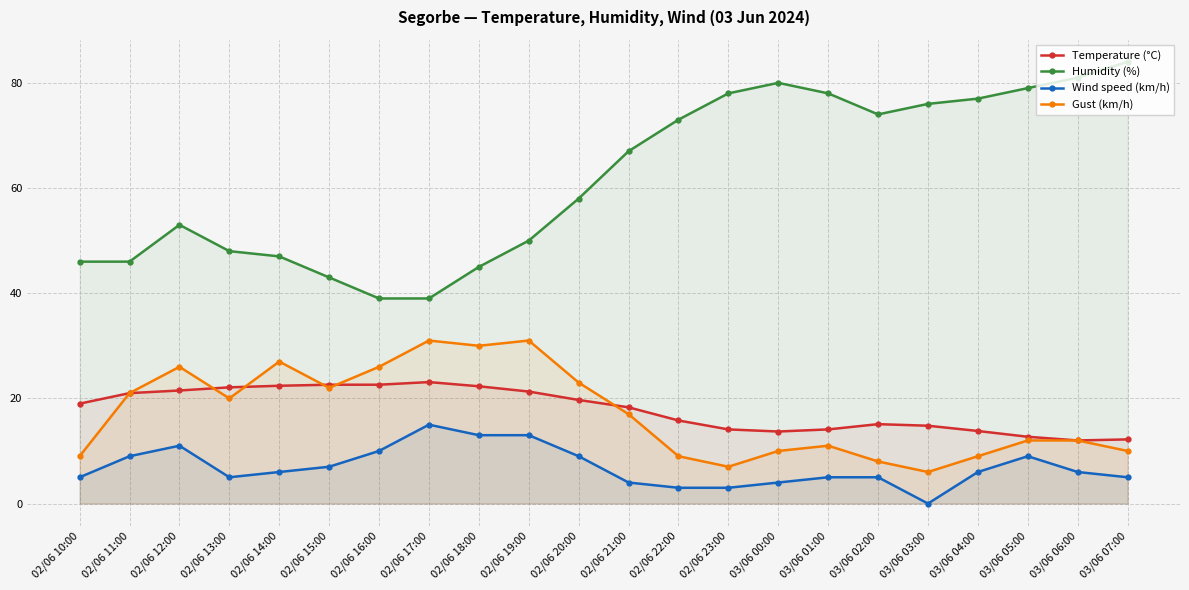

Which series changed the most between 02/06 15:00 and 02/06 22:00?

Humidity (%)